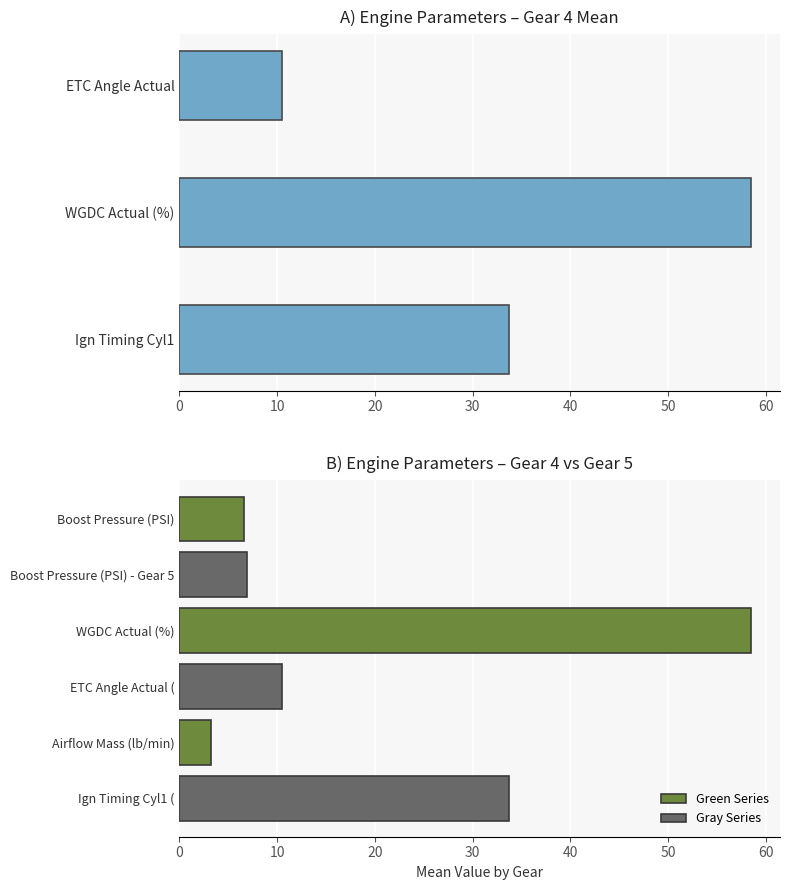

What is the sum of all Gray Series values?

51.1